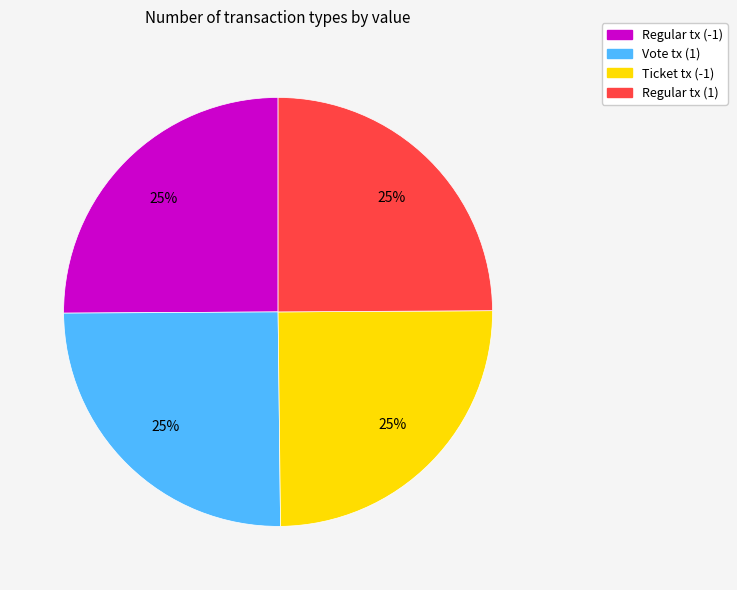

What percentage is the Regular tx (-1) slice, to the nearest percent?

25%